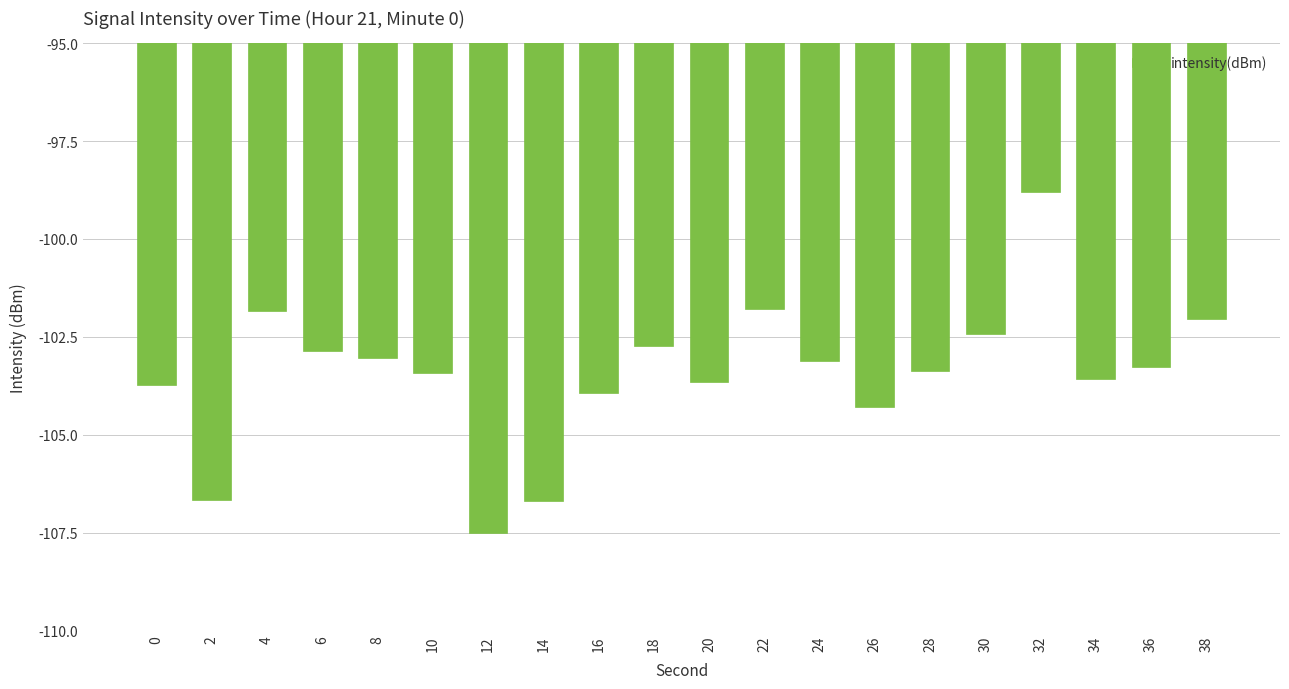

Is it true that the value at 22 is -138.4?

False